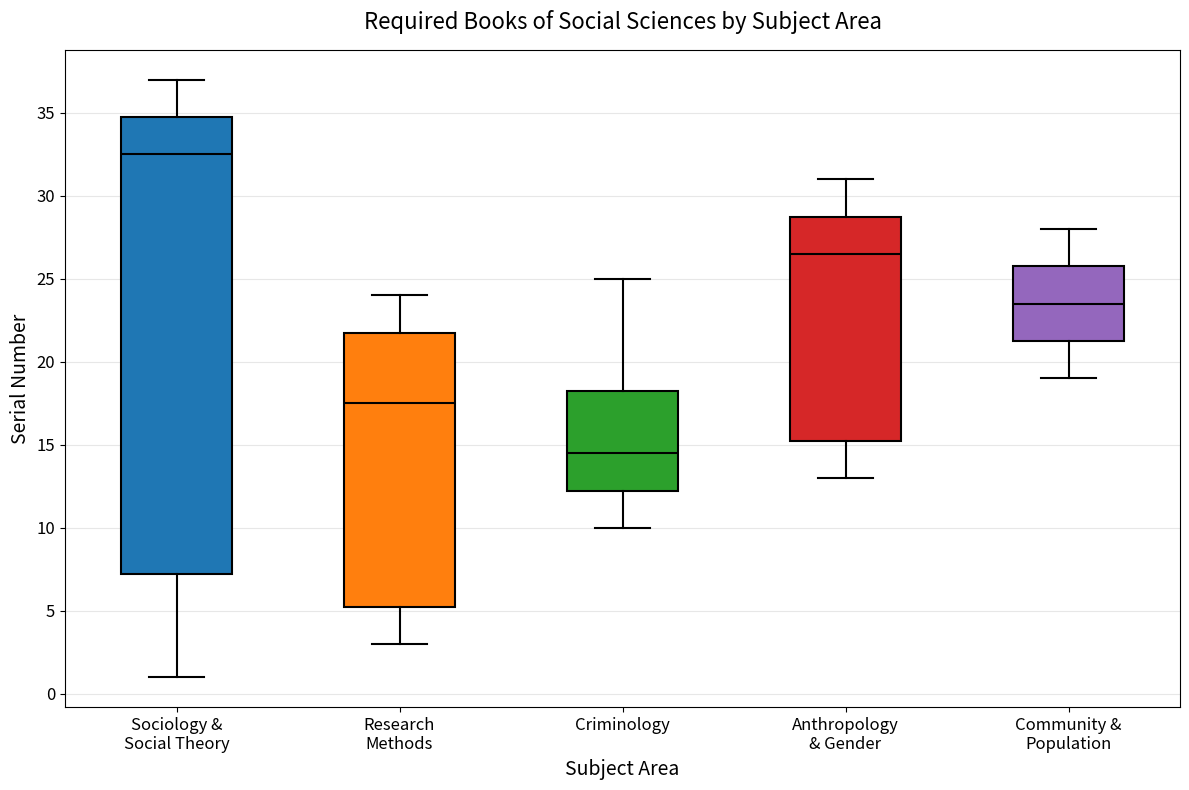

Which box is the tallest, from its lower edge to its upper edge?

Sociology & Social Theory